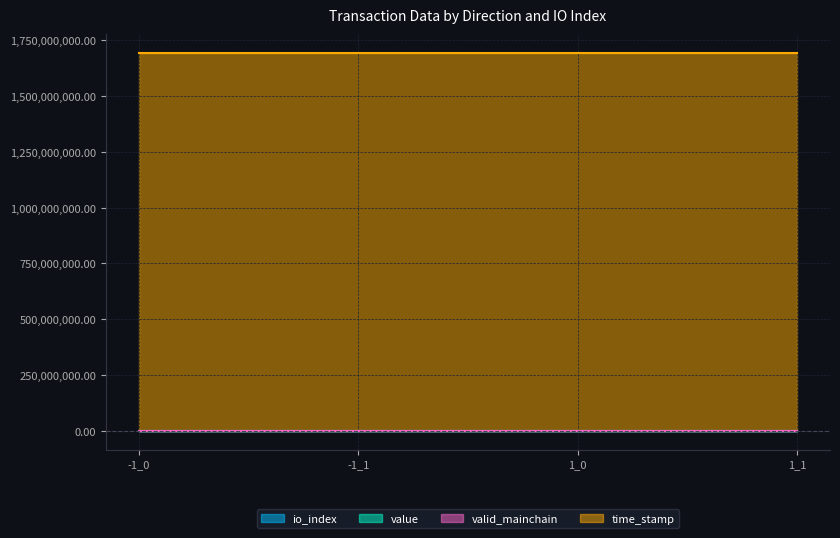

How many values in the value series are below 6?

2